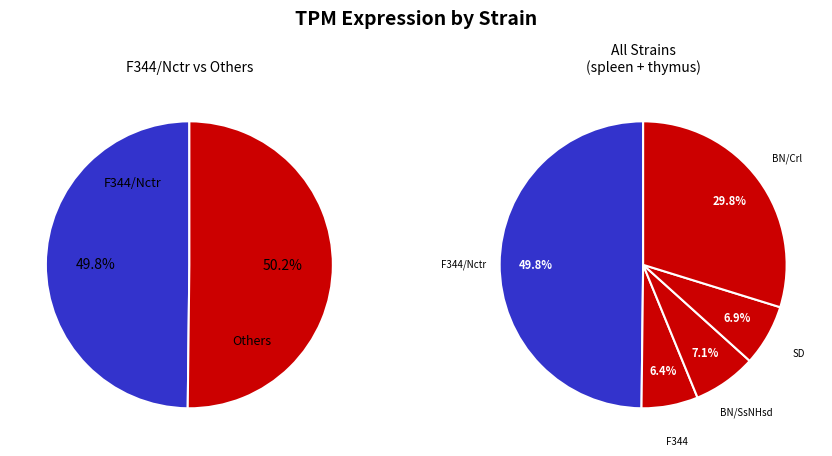

To the nearest percent, what percentage of the pie is F344/Nctr?

50%